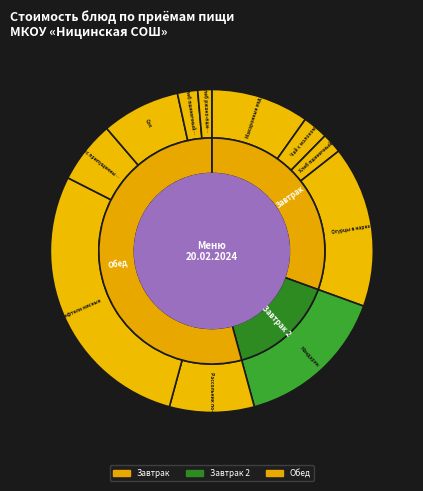

To the nearest percent, what percentage of the pie is Хлеб пшеничный (обед)?

2%